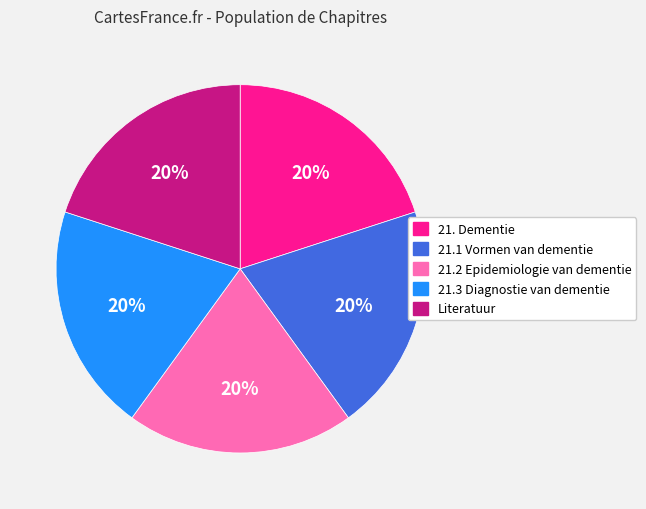

To the nearest percent, what portion does 21. Dementie represent?

20%